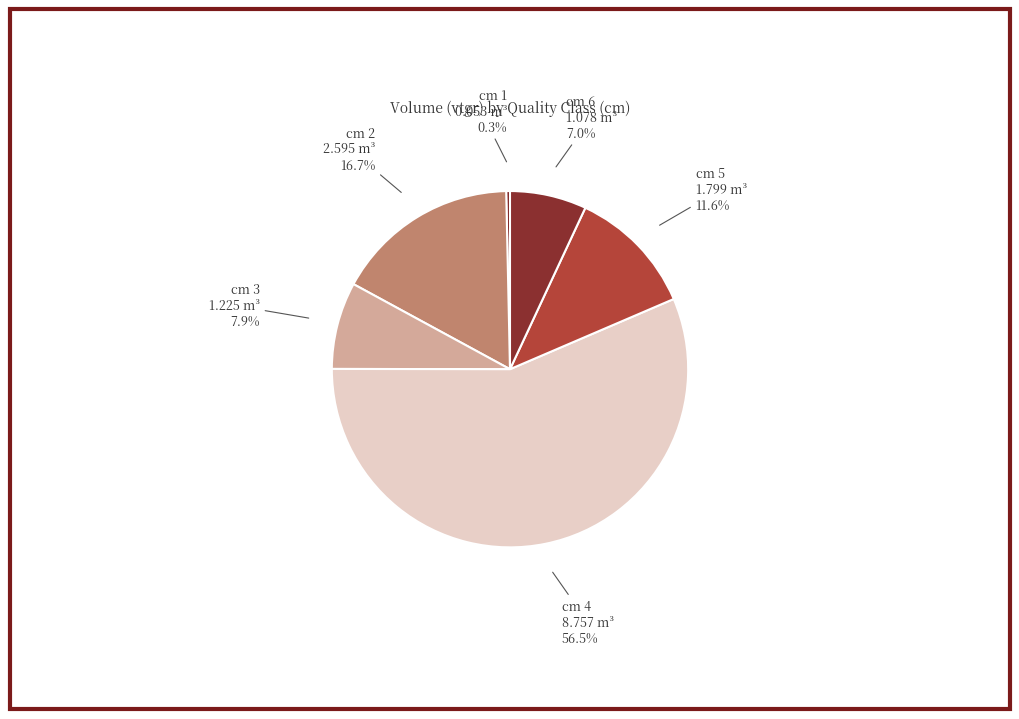

What is the ratio of the value at cm 4 to the value at cm 2?

3.4